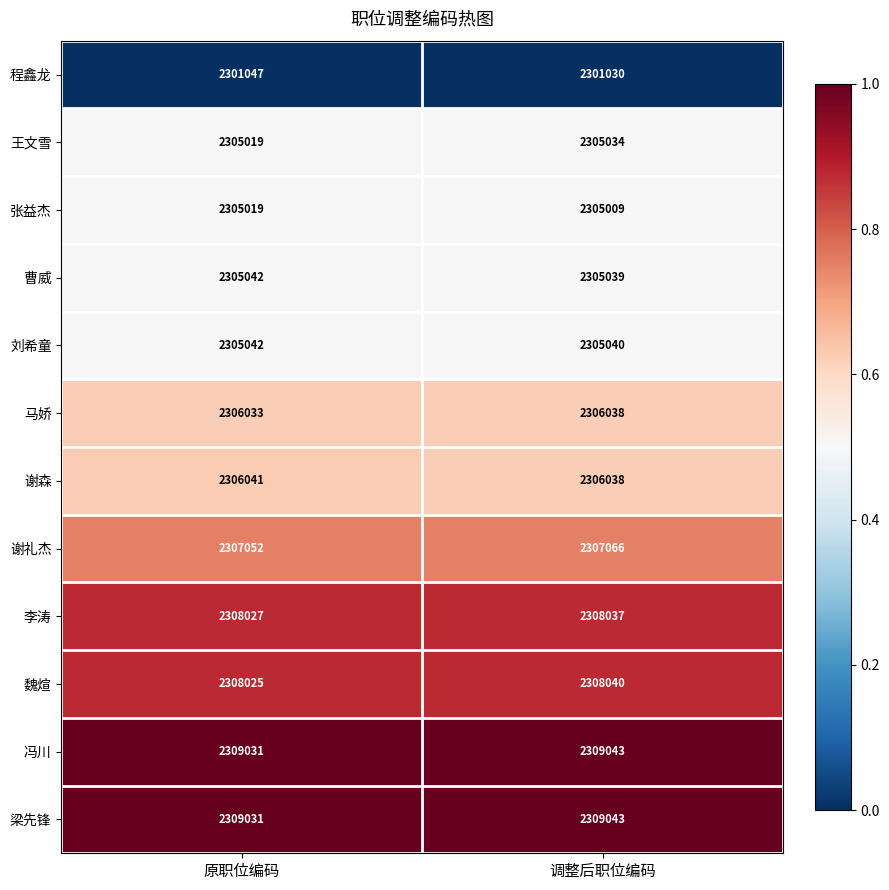

At which label is 马娇 closest to 2306035?

原职位编码